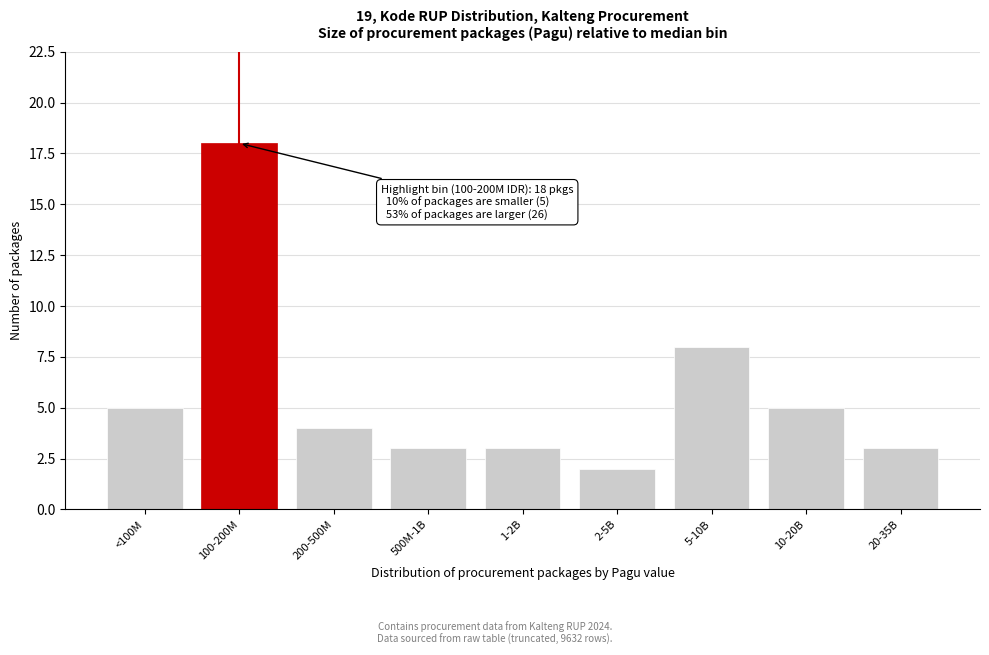

Reading right to left, transcribe all the data shown in this chart.

3	5	8	2	3	3	4	18	5